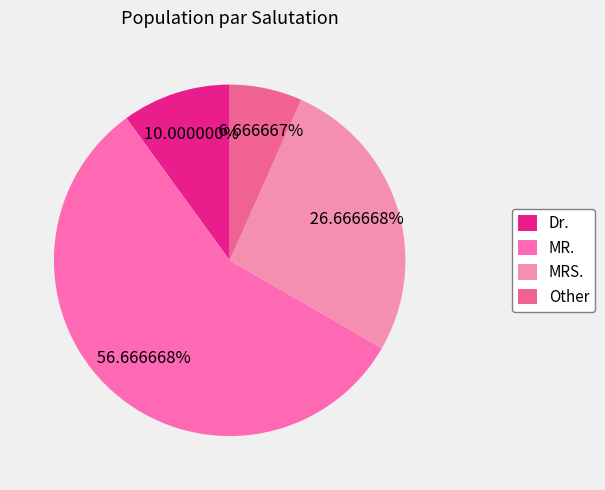

Which slice is the largest?

MR.